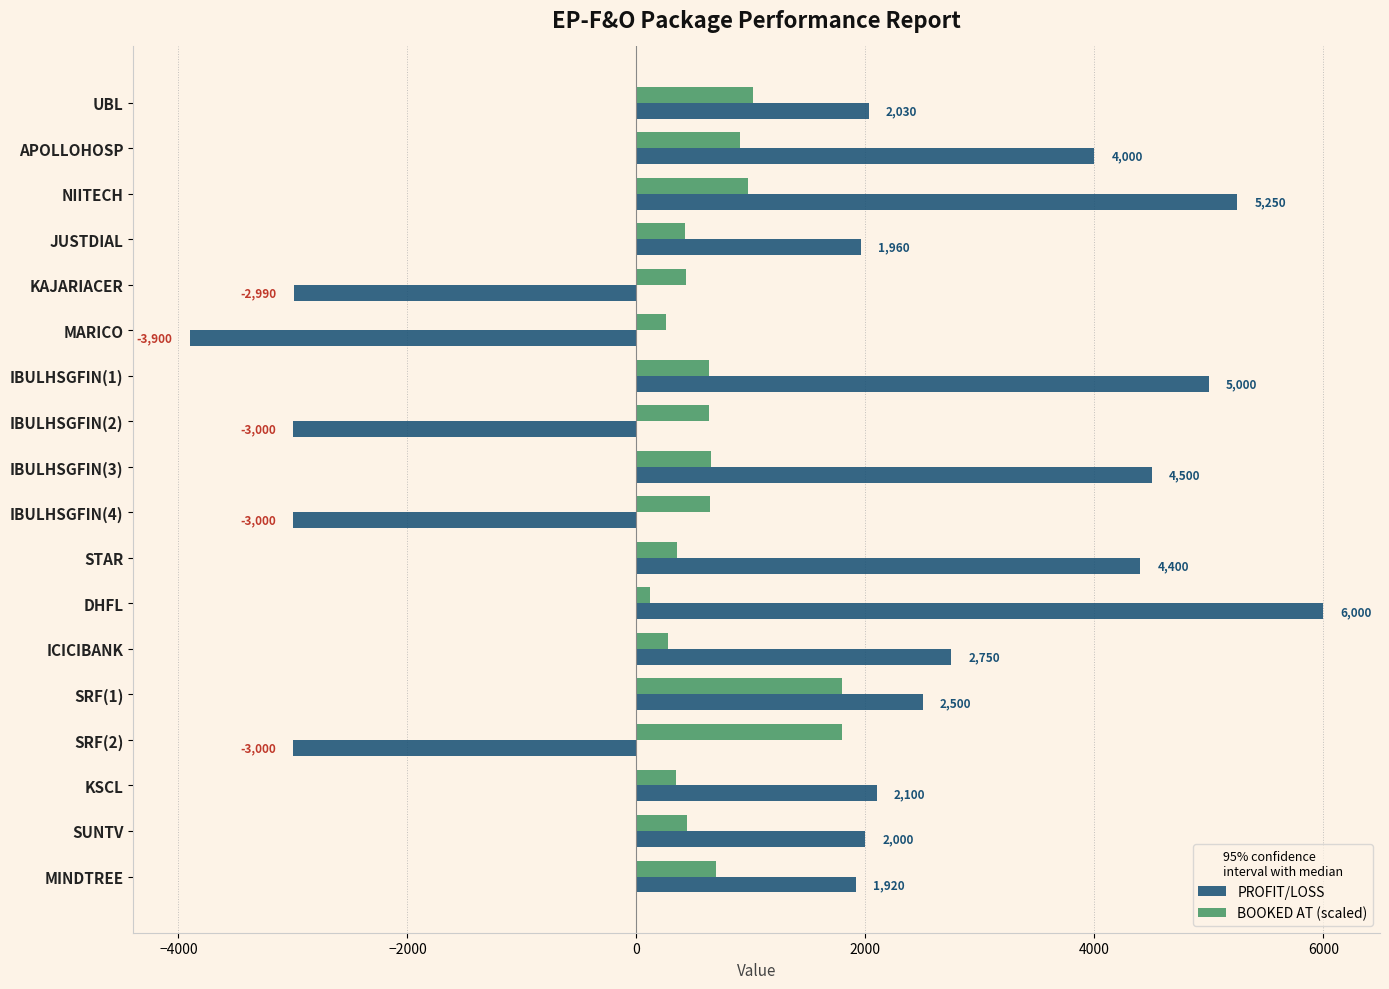

What is the sum of the PROFIT/LOSS values at IBULHSGFIN(1) and MINDTREE?

6920.0